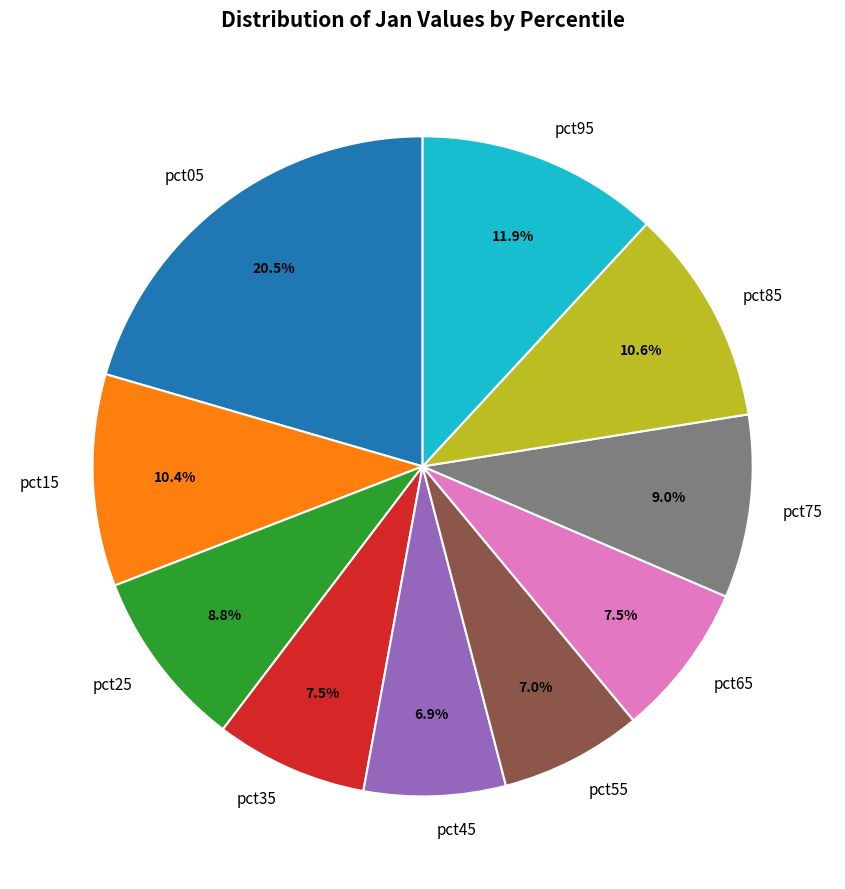

To the nearest percent, what portion does pct55 represent?

7%